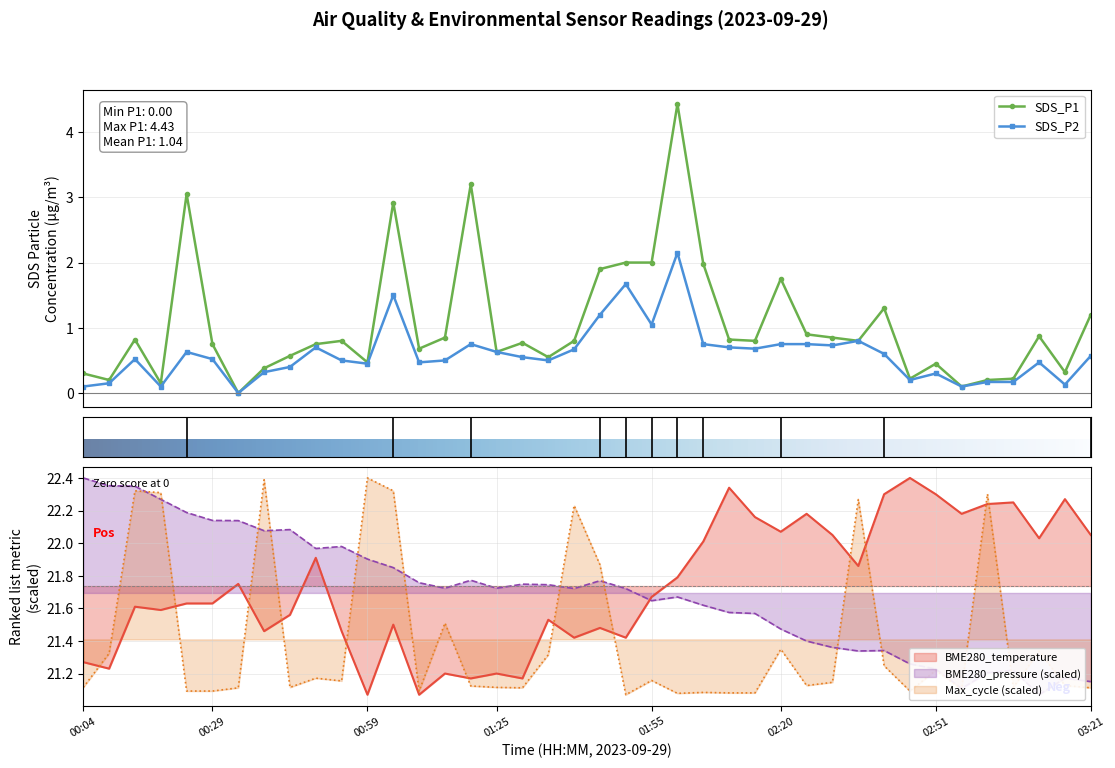

In Max_cycle, how many points are higher than both neighbors (excluding endpoints)?

13